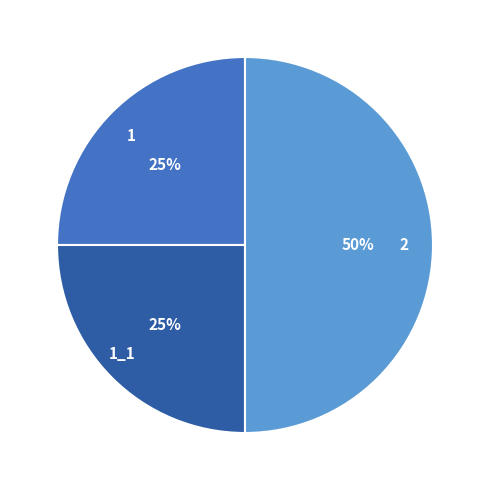

To the nearest percent, what is the average slice percentage?

33%